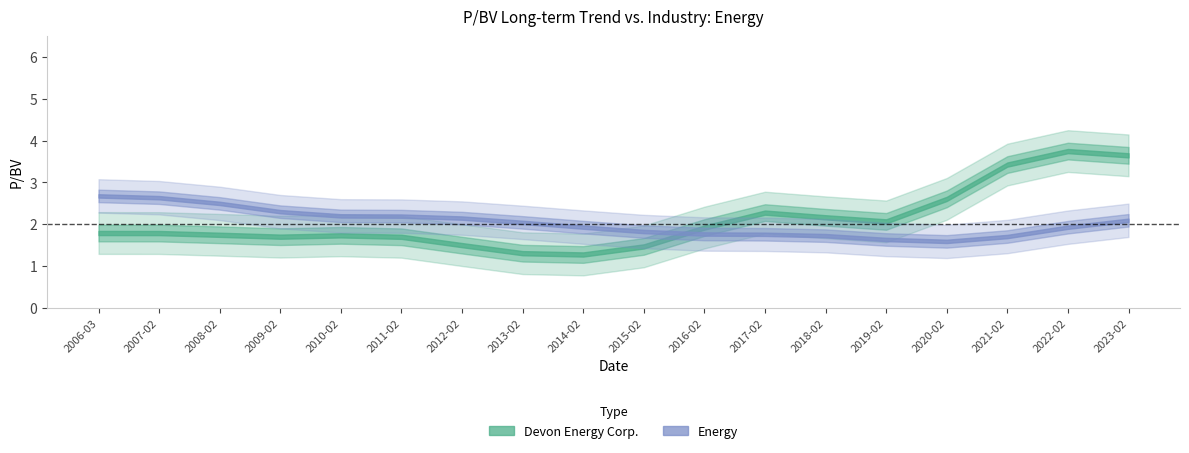

Which has a higher value, 2021-02-17 or 2015-02-20?

2021-02-17